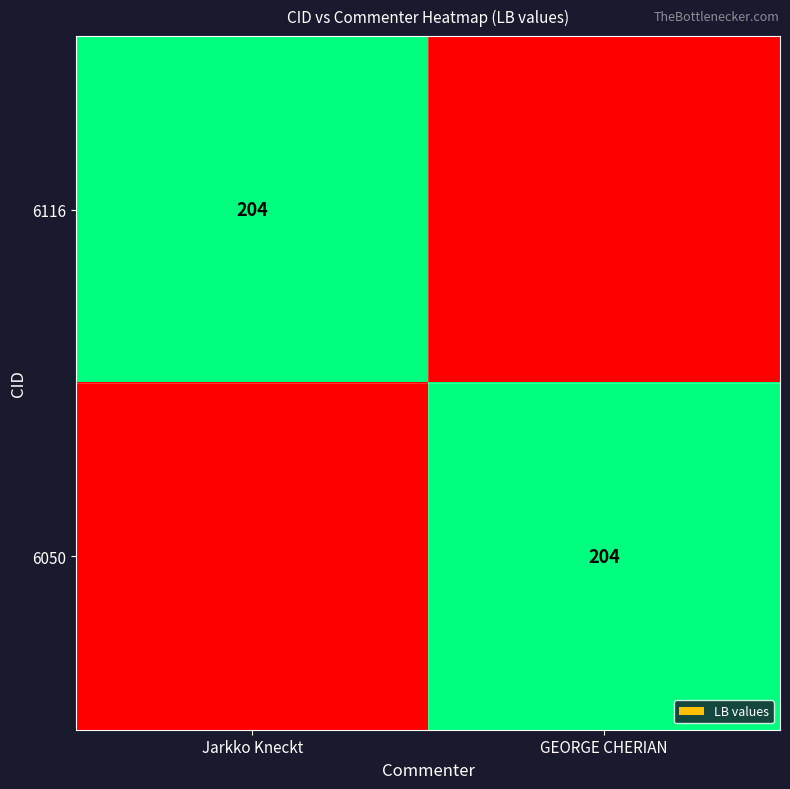

The value of 6050 at GEORGE CHERIAN is 142. True or false?

False